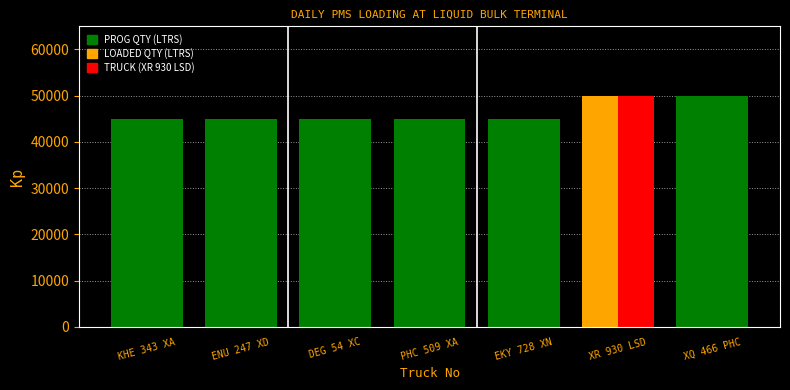

Does the chart contain stacked bars?

No